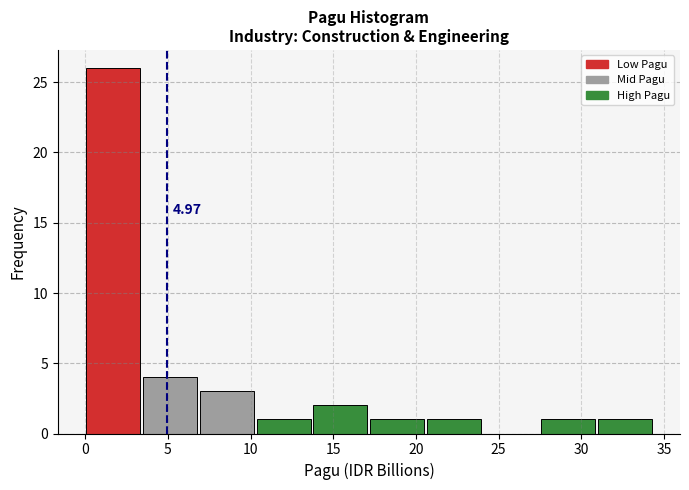

Which range on the x-axis has the tallest bar?

0.0 to 3.5